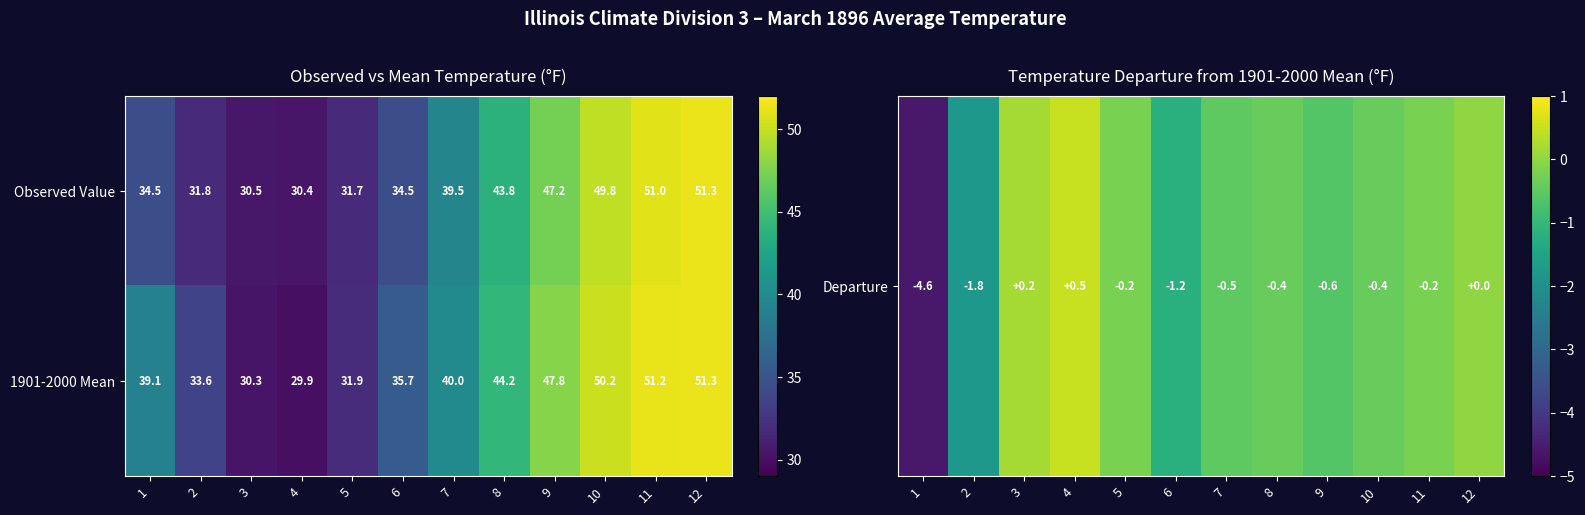

What is the lowest value of the Observed Value series?

30.4